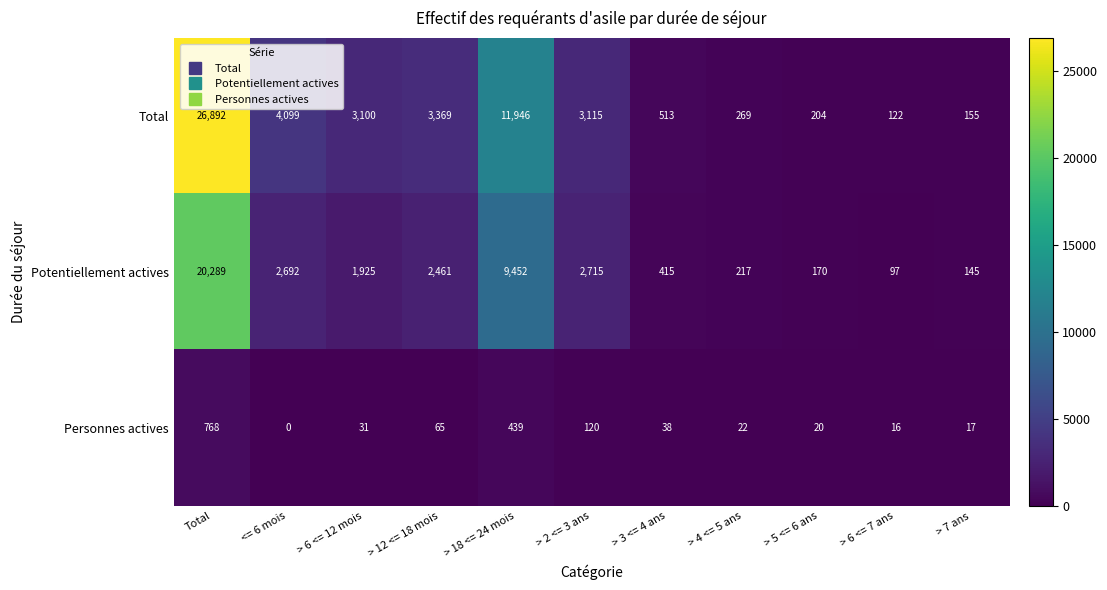

What is the difference between the highest and lowest values at Total?

26124